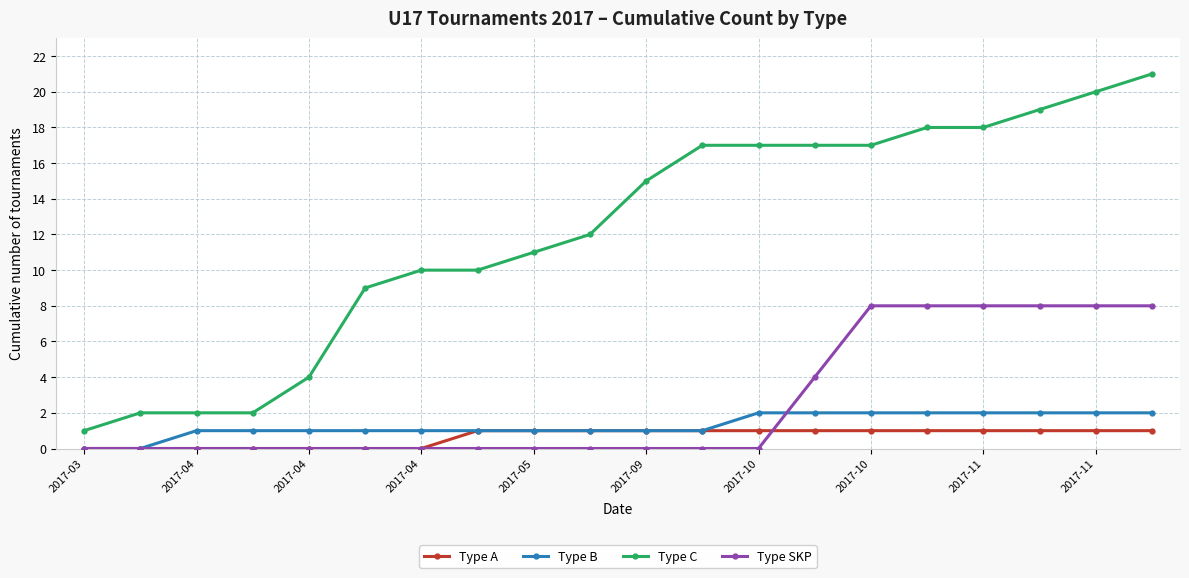

How many categories are shown in the chart?

20